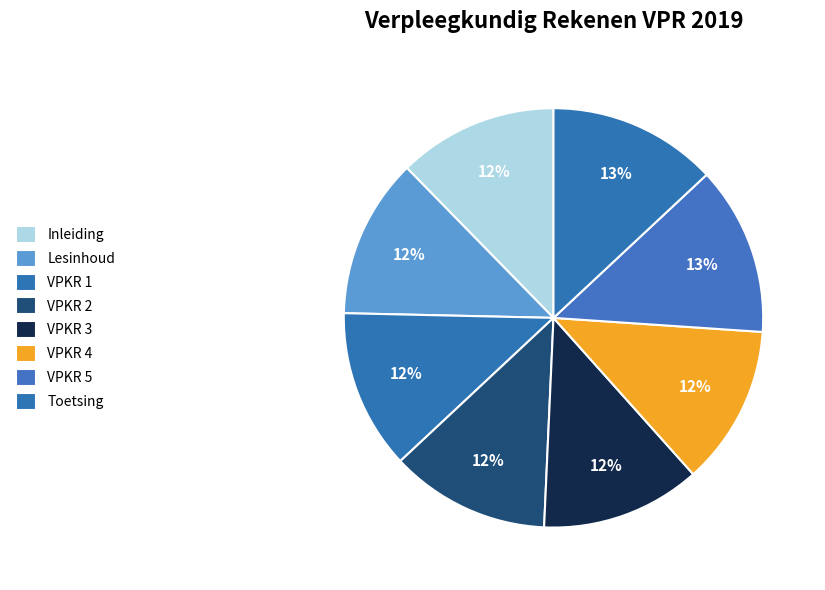

Which slice is the largest?

VPKR 5